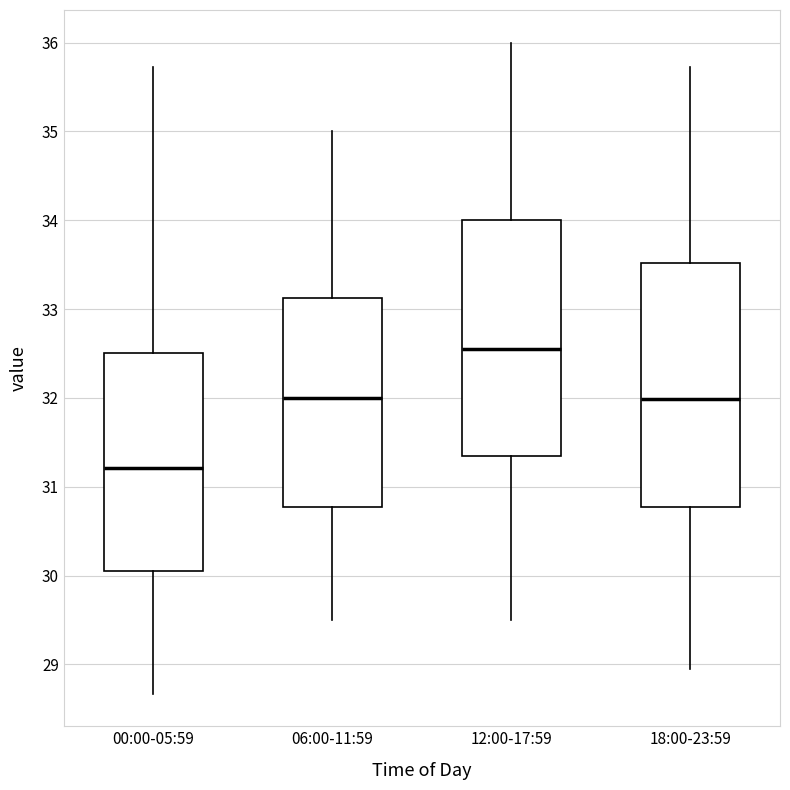

Reading left to right, transcribe this box plot: for each box, give where its median line is, the range the box spans, and where its two whiskers end, as read against the y-axis. The values are not printed on the chart, so give them approximately, as read against the axis.

00:00-05:59: median 31.2, box 30.1 to 32.5, whiskers 28.7 to 35.7
06:00-11:59: median 32.0, box 30.8 to 33.1, whiskers 29.5 to 35.0
12:00-17:59: median 32.6, box 31.4 to 34.0, whiskers 29.5 to 36.0
18:00-23:59: median 32.0, box 30.8 to 33.5, whiskers 29.0 to 35.7